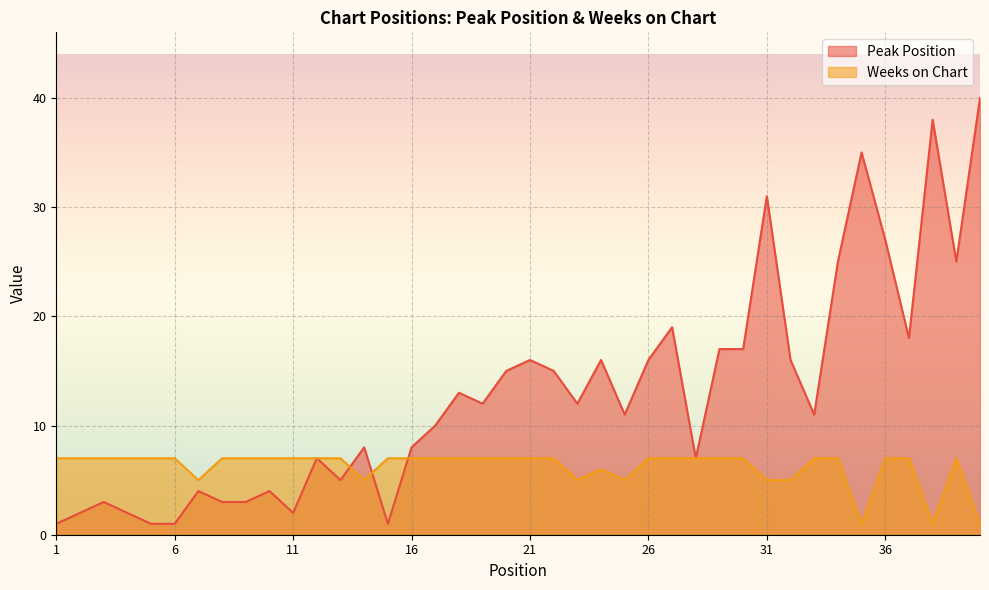

At how many categories does at least one series exceed 8?

23